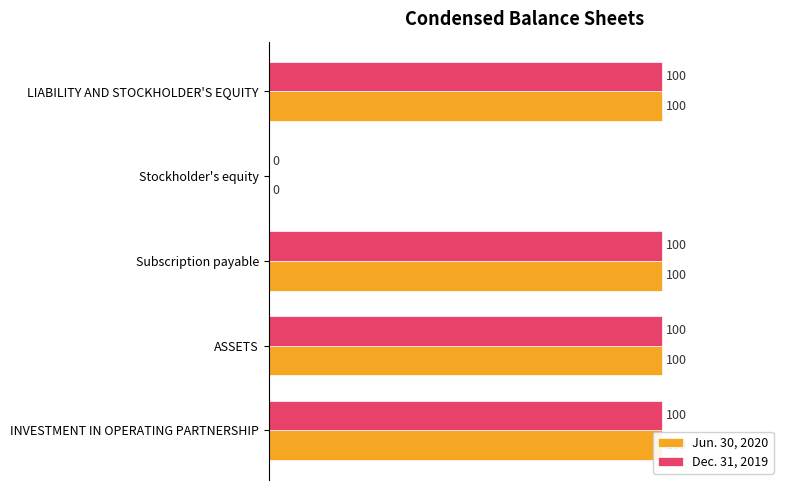

What are all the series names shown in the legend?

Jun. 30, 2020, Dec. 31, 2019